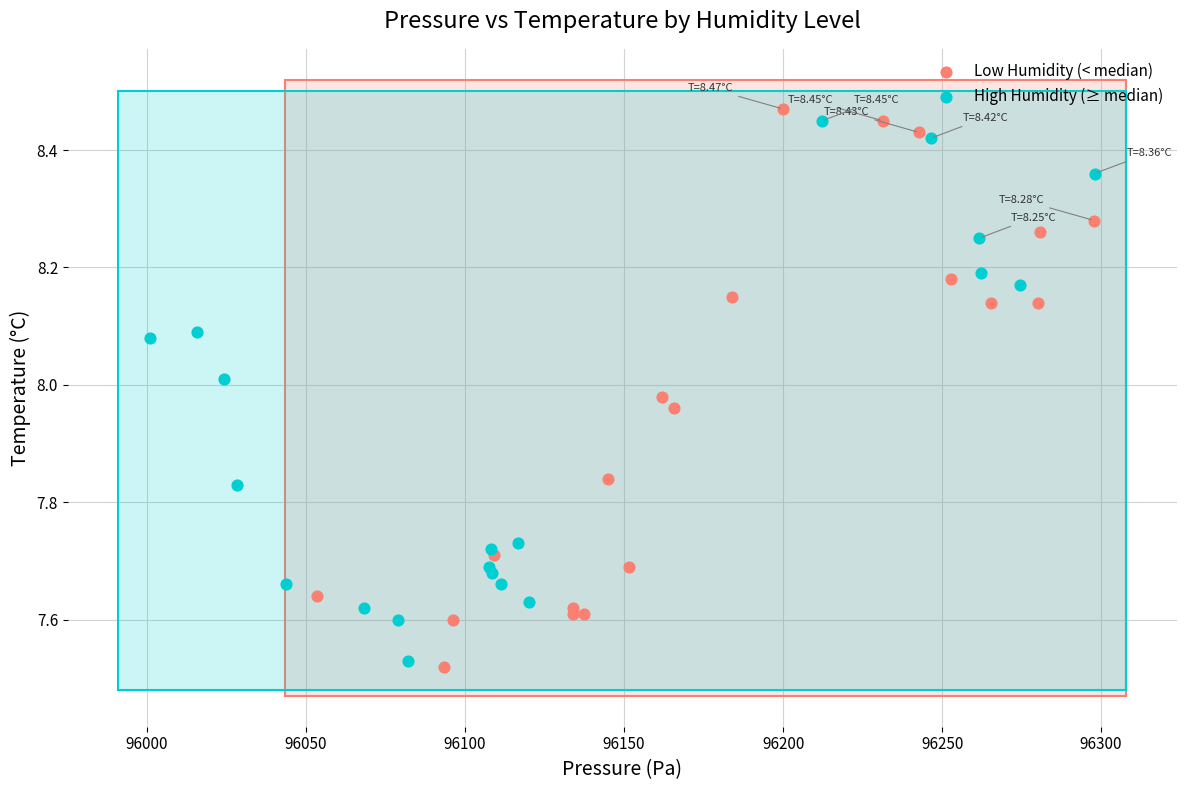

What are all the series names shown in the legend?

Low Humidity (< median), High Humidity (≥ median)